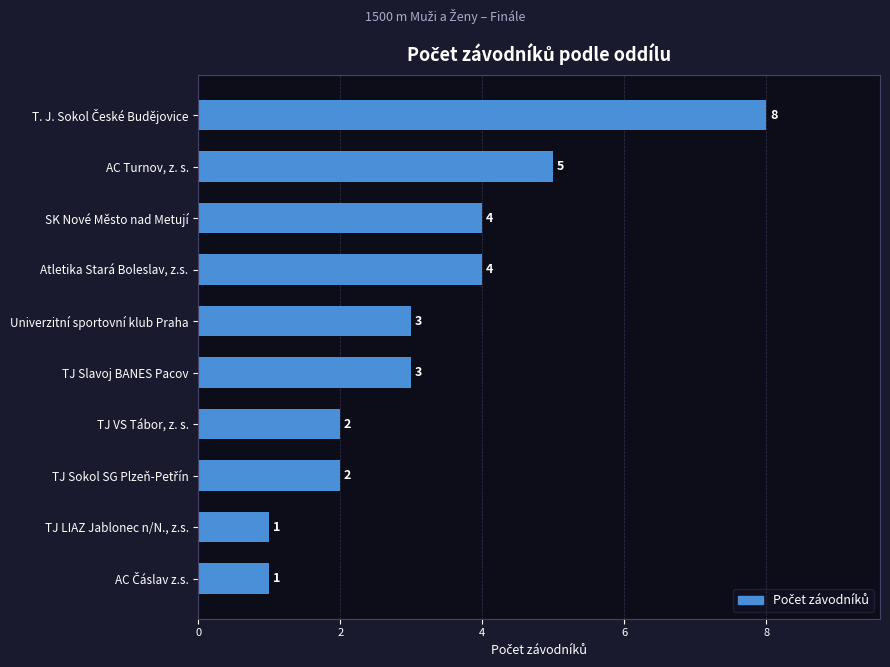

What is the sum of all values?

33